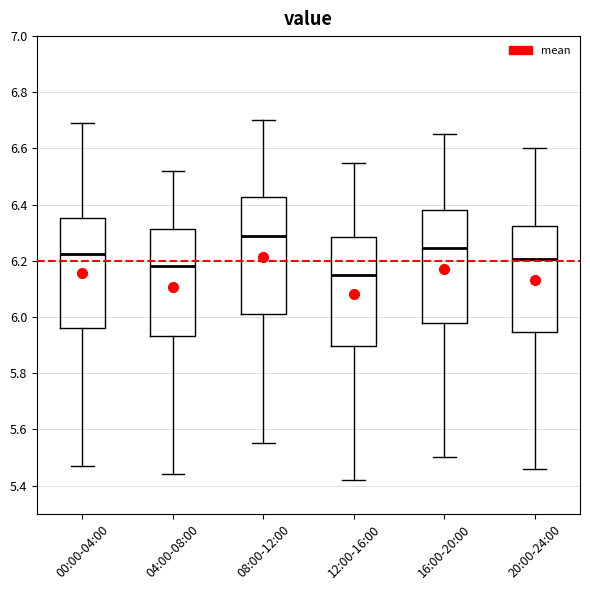

Where is the upper edge of the box for 08:00-12:00 on the y-axis? The values are not printed on the chart, so give them approximately, as read against the axis.

6.42